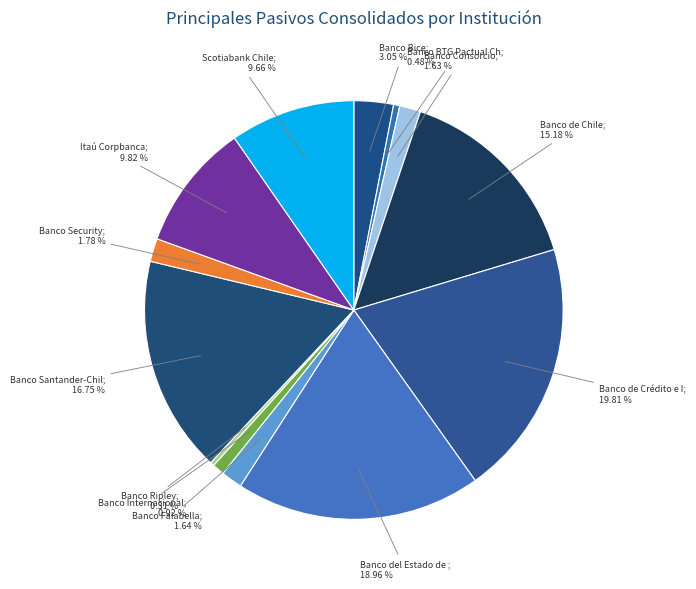

How many segments does this pie chart have?

13